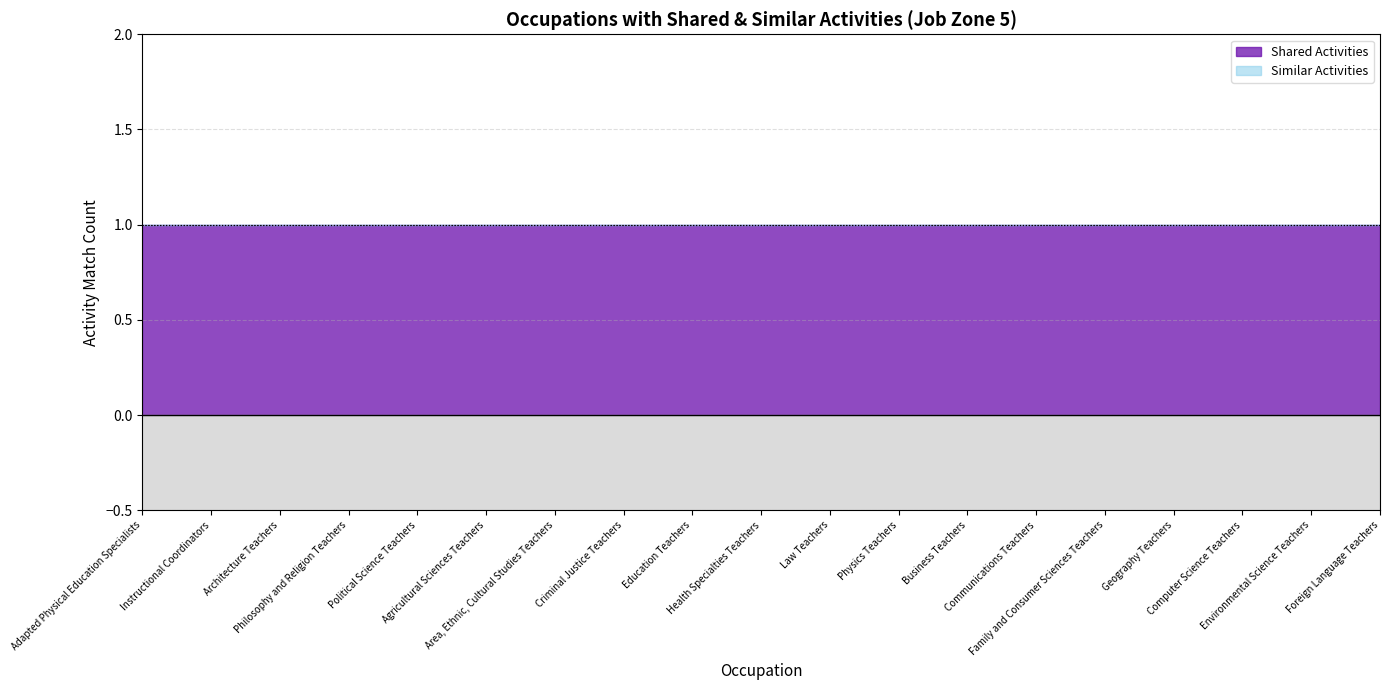

Which series has the widest spread of values?

Shared Activities